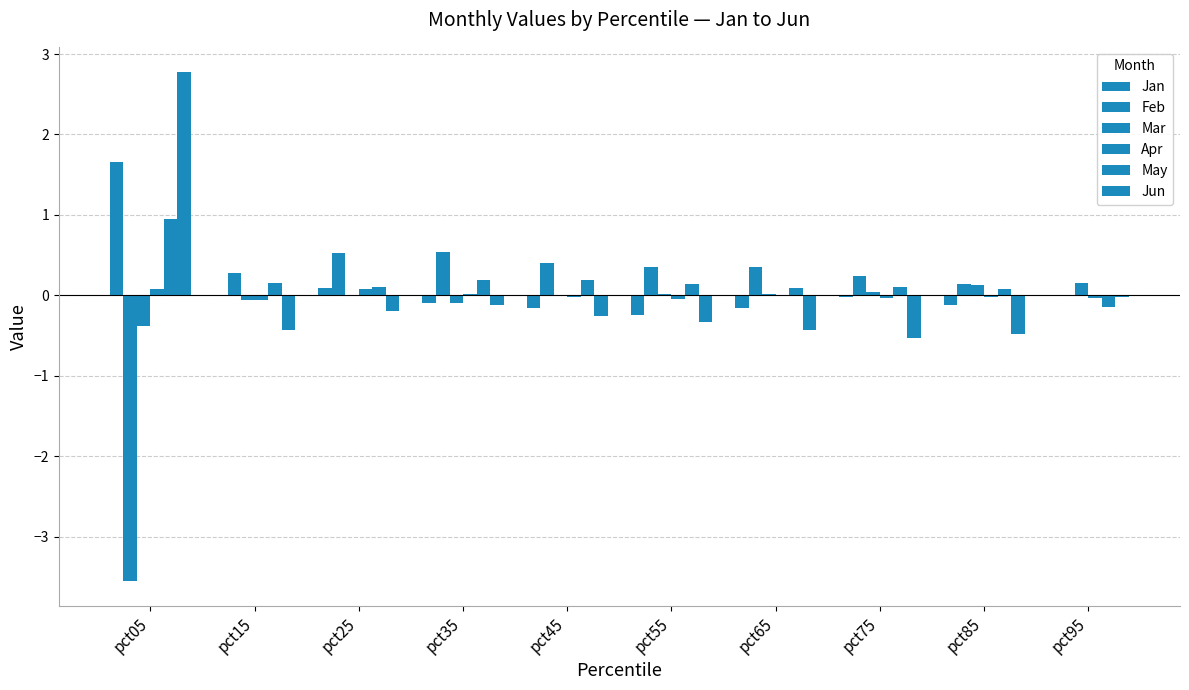

How many groups of bars are there?

10